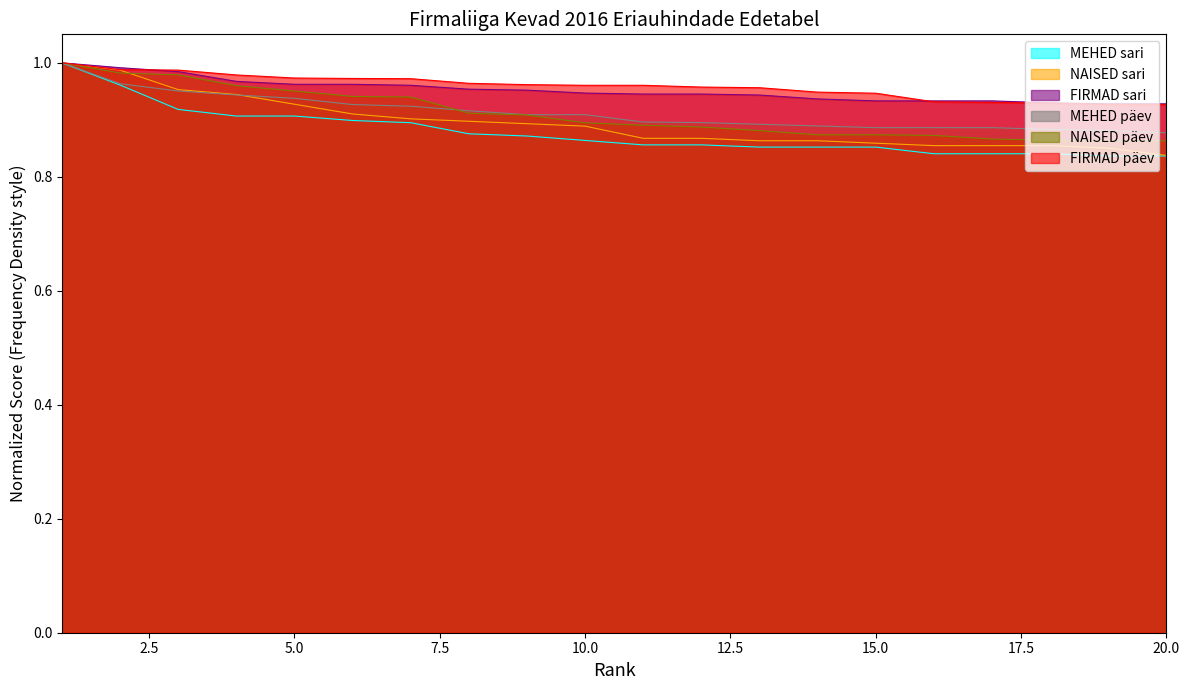

At which category is the sum across all series the highest?

1